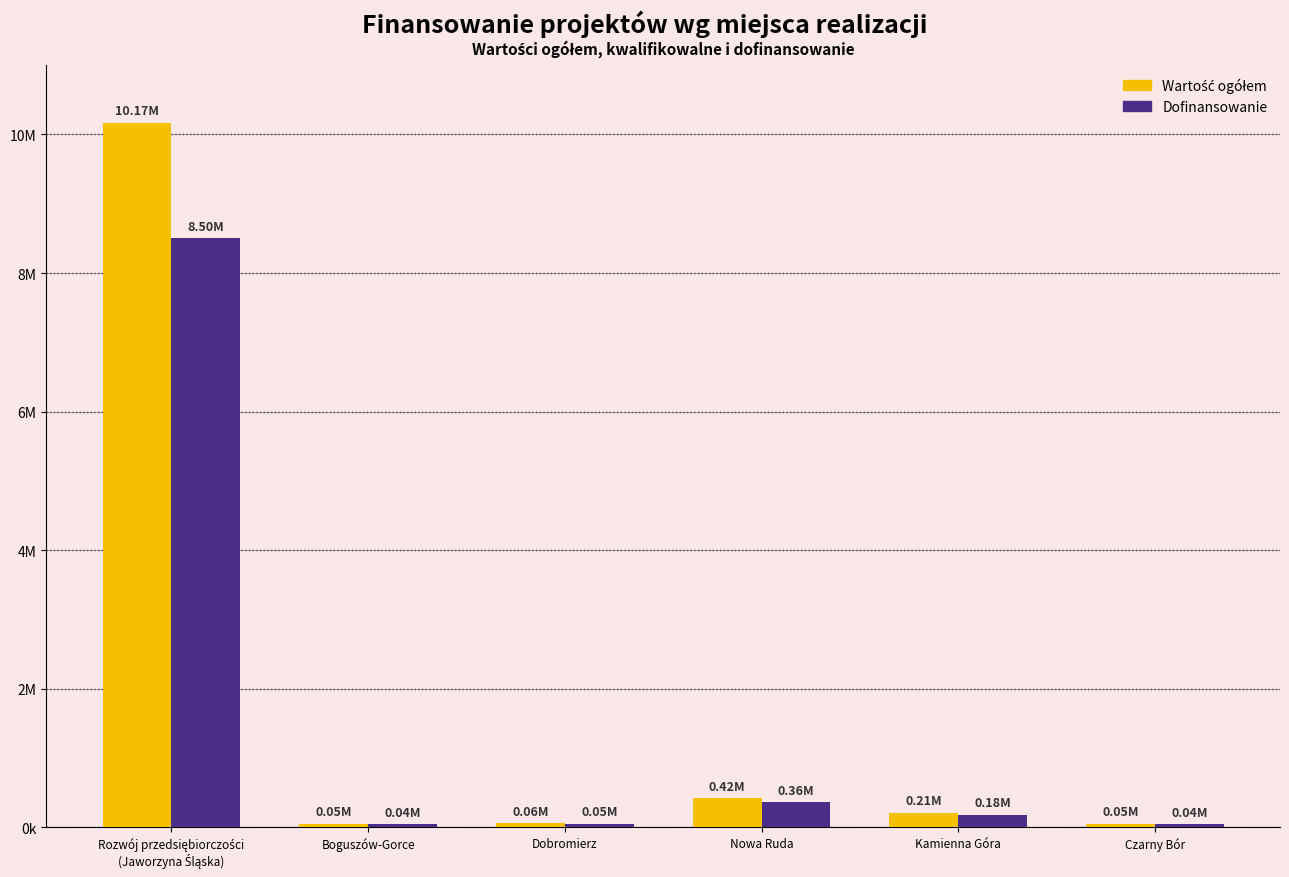

What is the difference between the maximum and minimum values in the Dofinansowanie series?

8455000.3